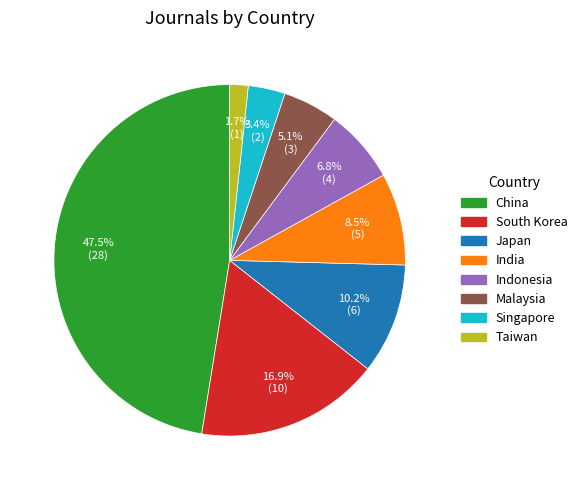

Between Indonesia and Japan, which is larger?

Japan